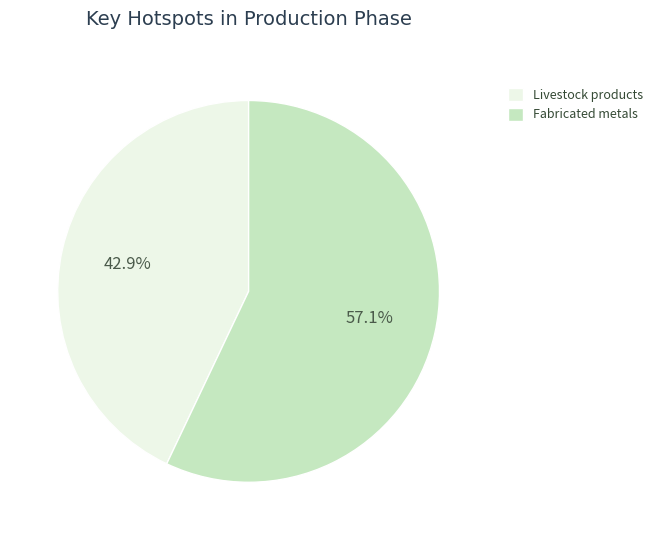

What is the ratio of the value at Livestock products to the value at Fabricated metals?

0.8